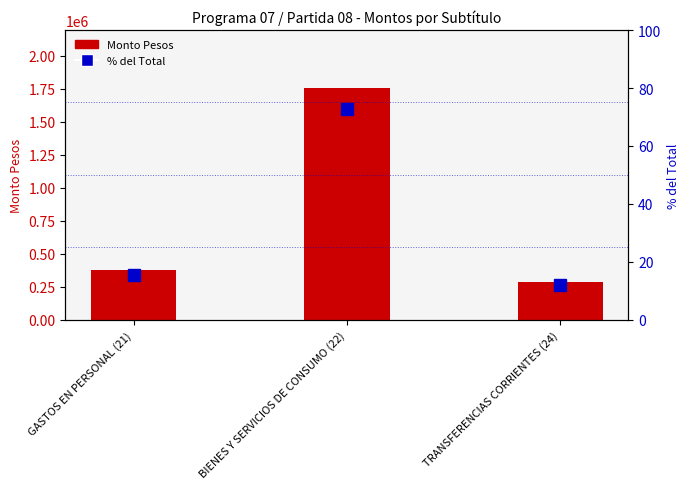

Which series changed the most between GASTOS EN PERSONAL (21) and BIENES Y SERVICIOS DE CONSUMO (22)?

Monto Pesos